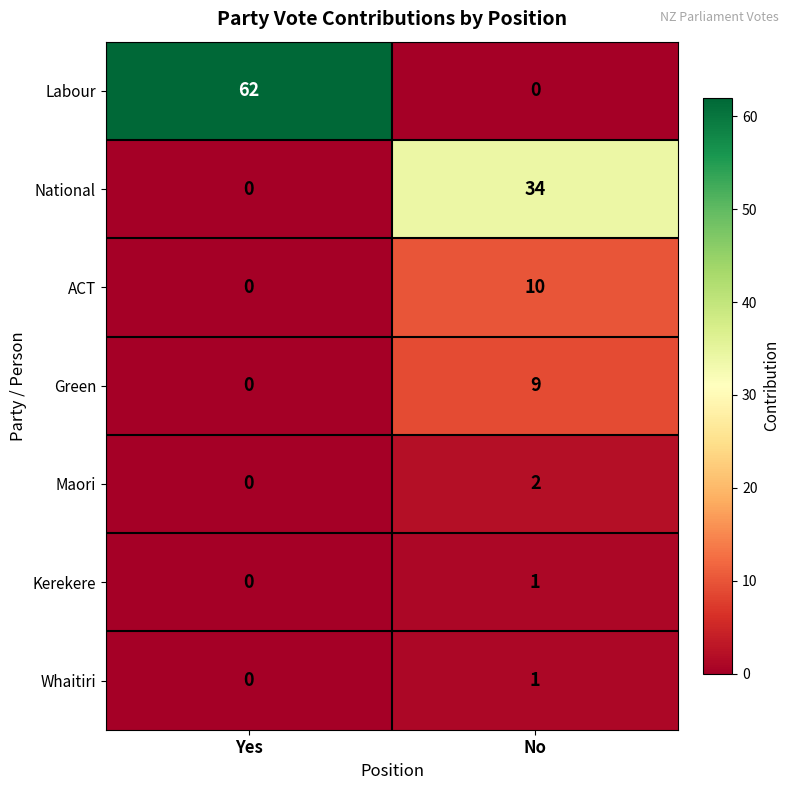

List the labels in order of National value, smallest first.

Yes, No